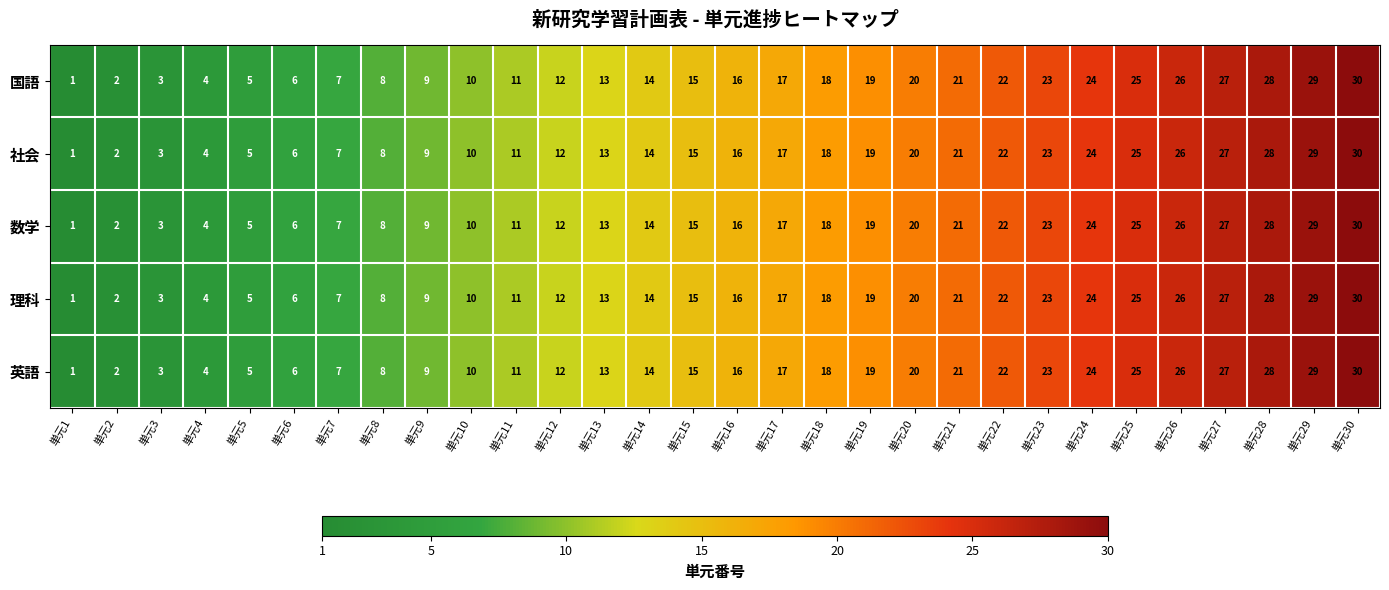

Is it true that 数学 equals 13 at 単元9?

False